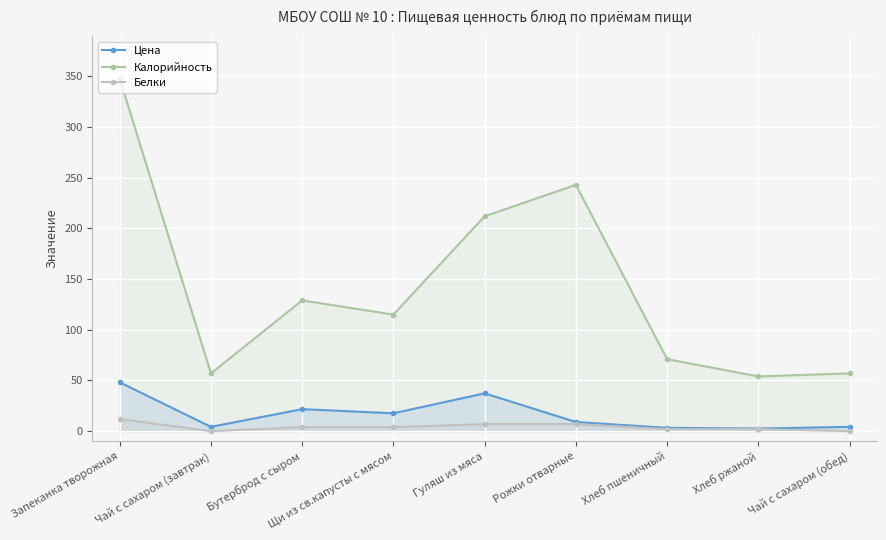

The Цена series shows 37.3 at Гуляш из мяса. True or false?

True